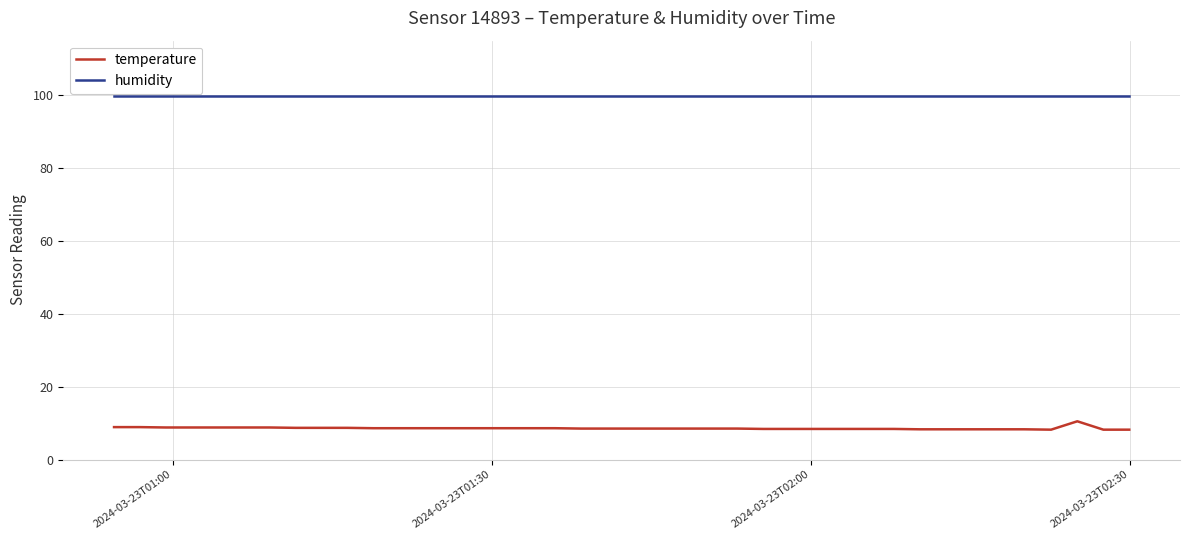

Rank the series by their maximum value, from highest to lowest.

humidity, temperature